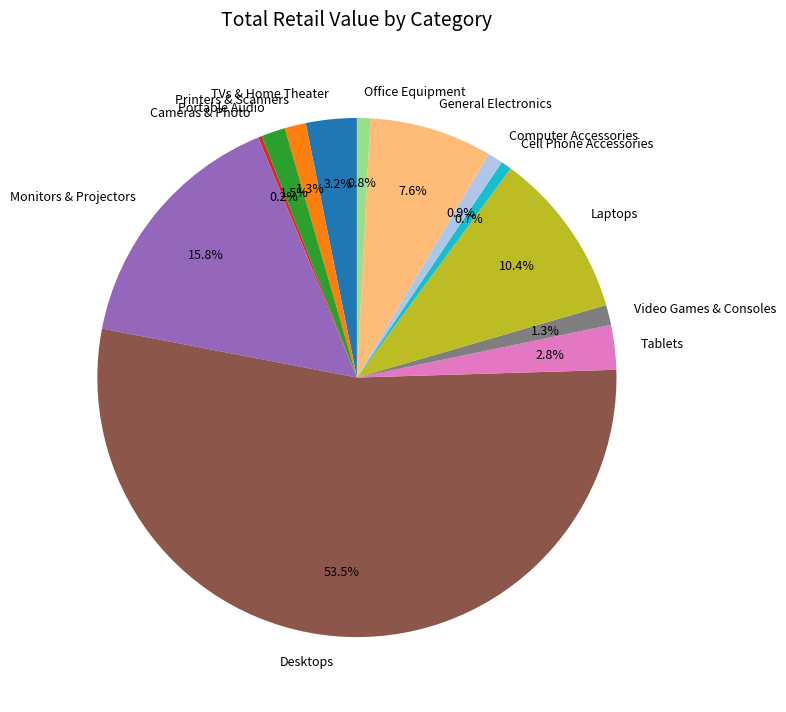

What is the majority slice?

Desktops